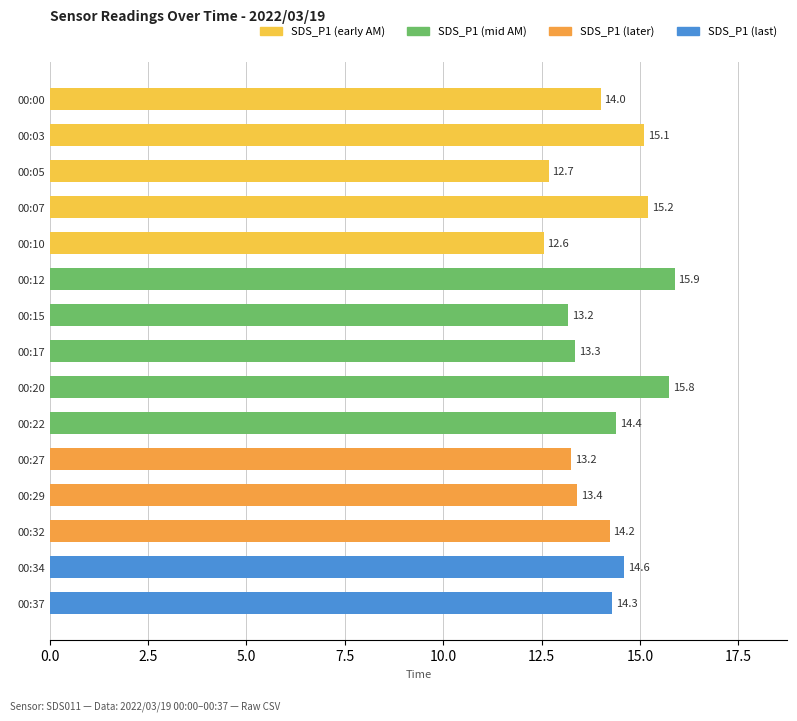

What is the value of the 15th bar from the top?

14.3